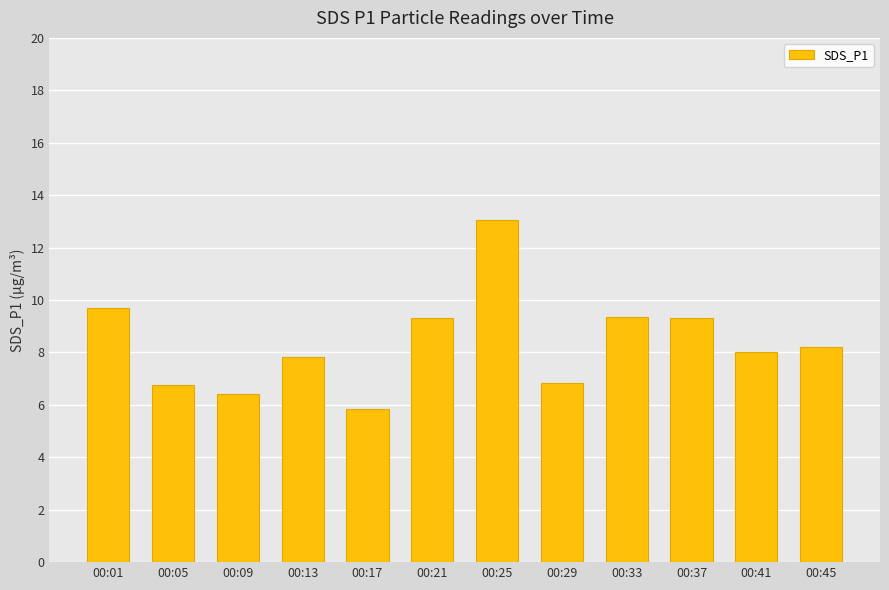

What is the sum of the values at 00:01 and 00:33?

19.0